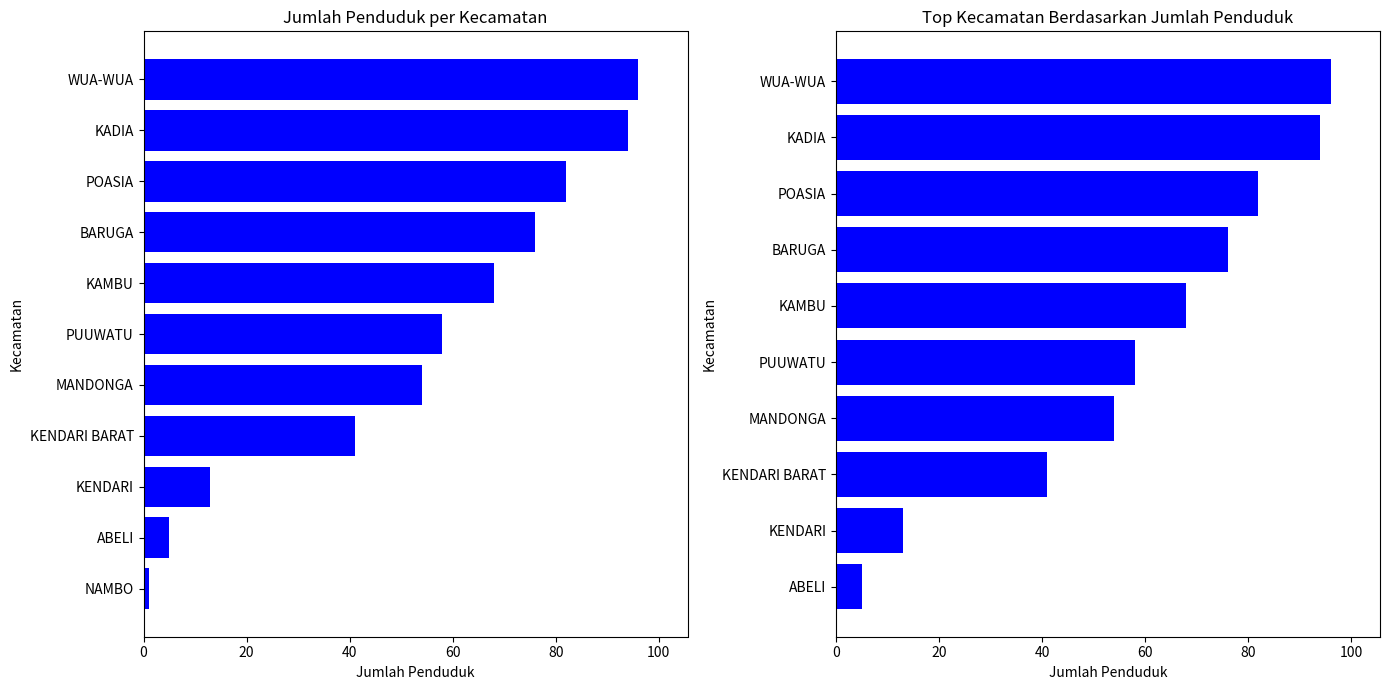

What is the smallest value displayed?

5